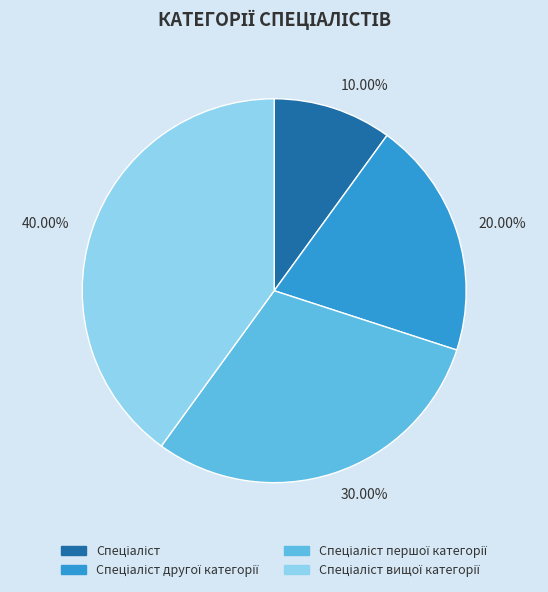

Is there any slice that represents more than half of the pie?

No